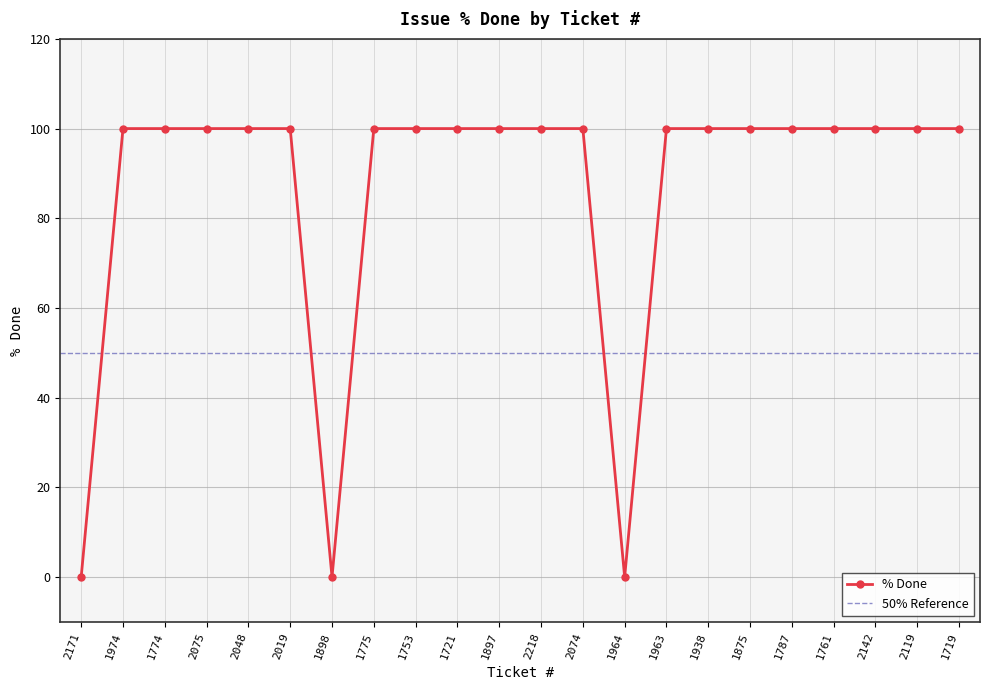

What is the sum of all values?

1900